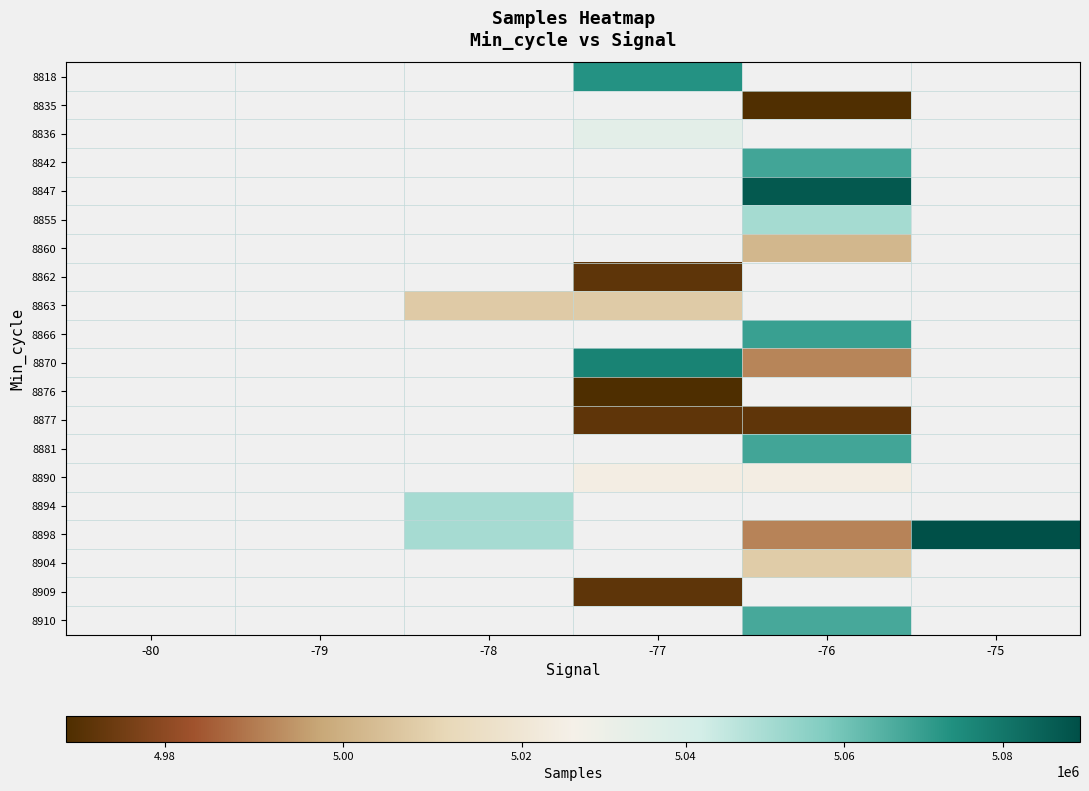

At which category does the chart reach its peak across all series?

-75